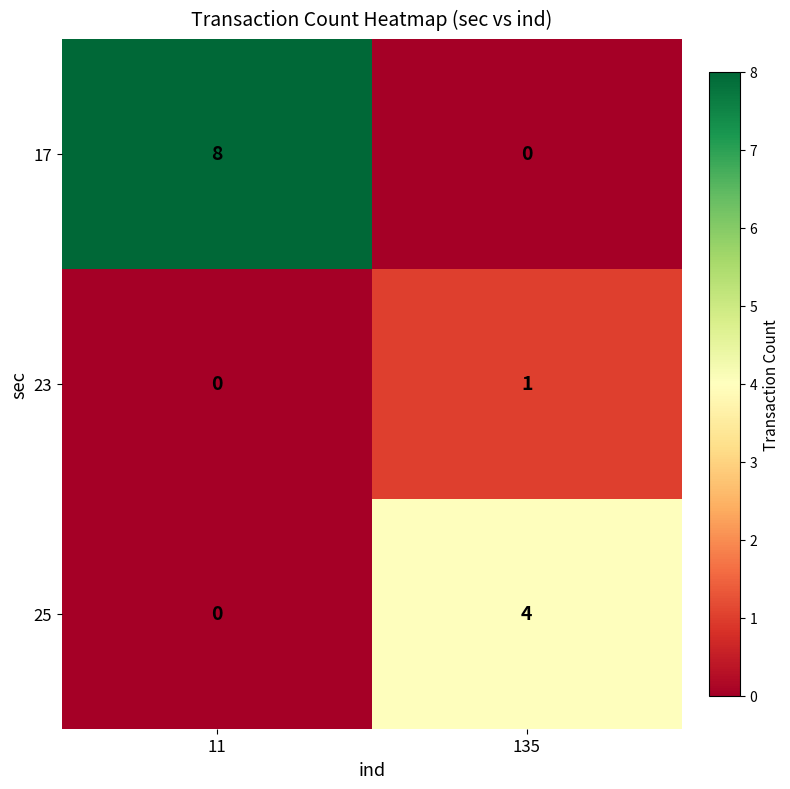

What is the approximate value of 25 at 135?

4